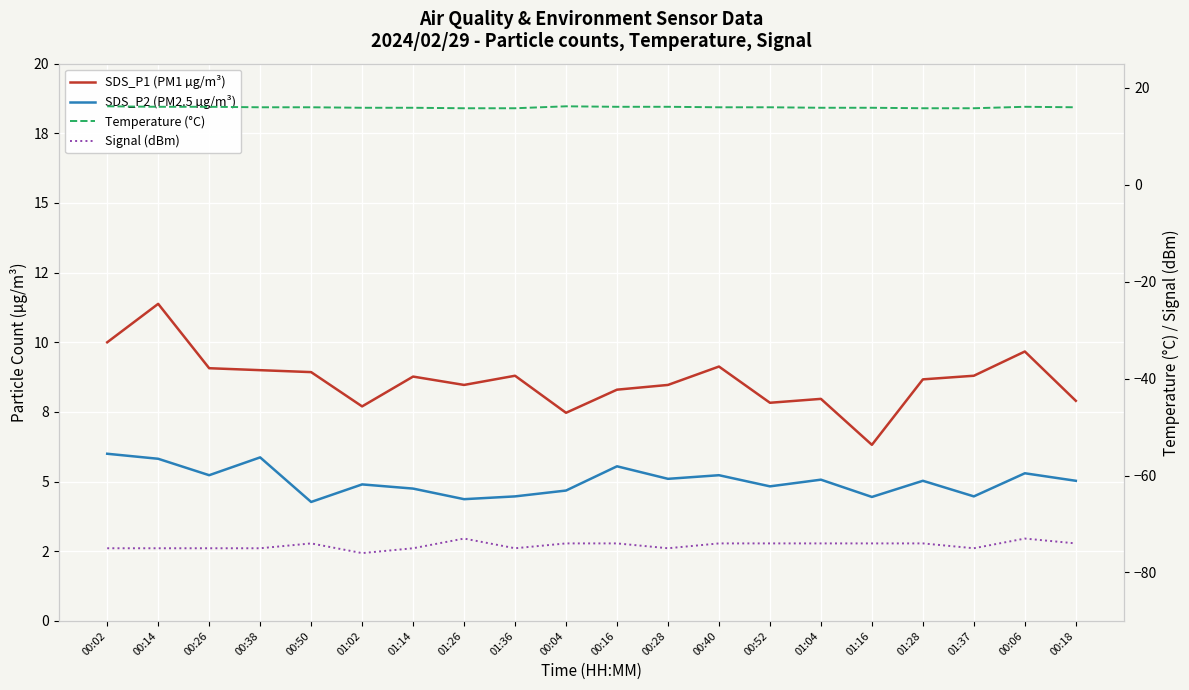

Read the SDS_P2 (PM2.5 µg/m³) value at 01:37.

4.5